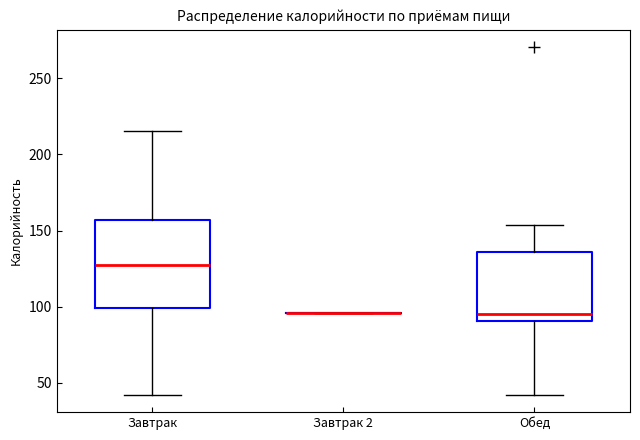

Reading left to right, read every box against the y-axis: the position of its median line, the range the box covers, and the ends of its whiskers. The values are not printed on the chart, so give them approximately, as read against the axis.

Завтрак: median 130, box 100 to 155, whiskers 40 to 215
Завтрак 2: box collapsed to a line at 95, whiskers 95 to 95
Обед: median 95, box 90 to 135, whiskers 40 to 155